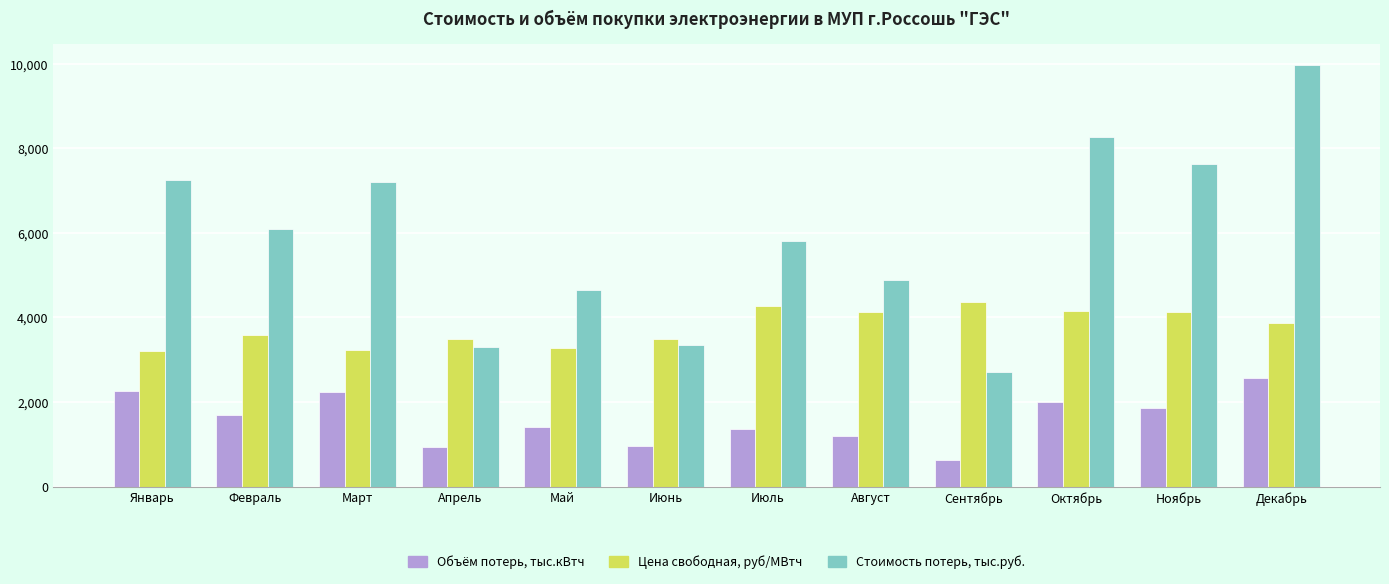

How many values in the Стоимость потерь, тыс.руб. series exceed 6082?

6